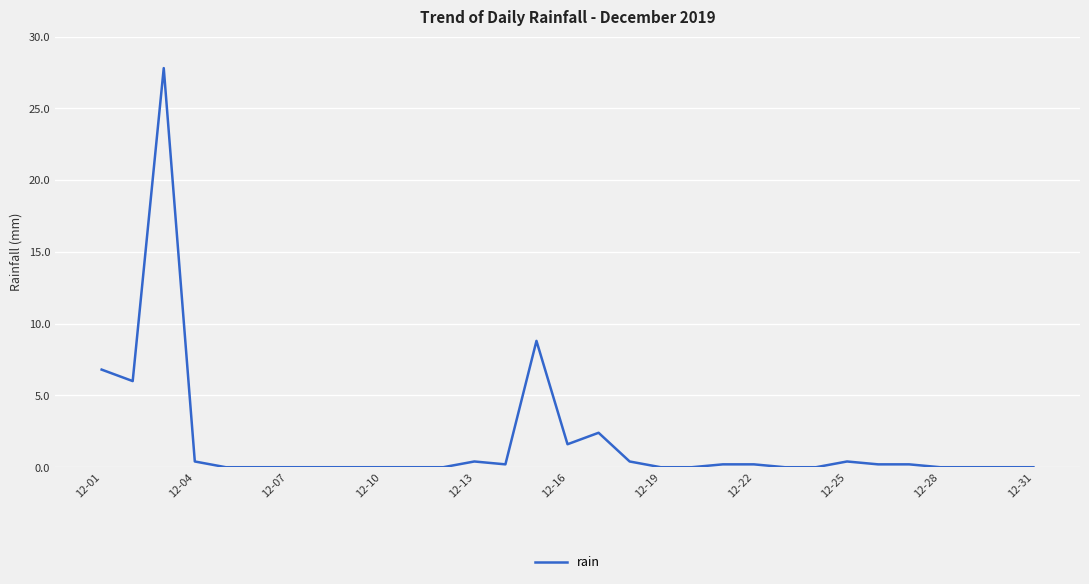

What is the maximum value shown in the chart?

27.8